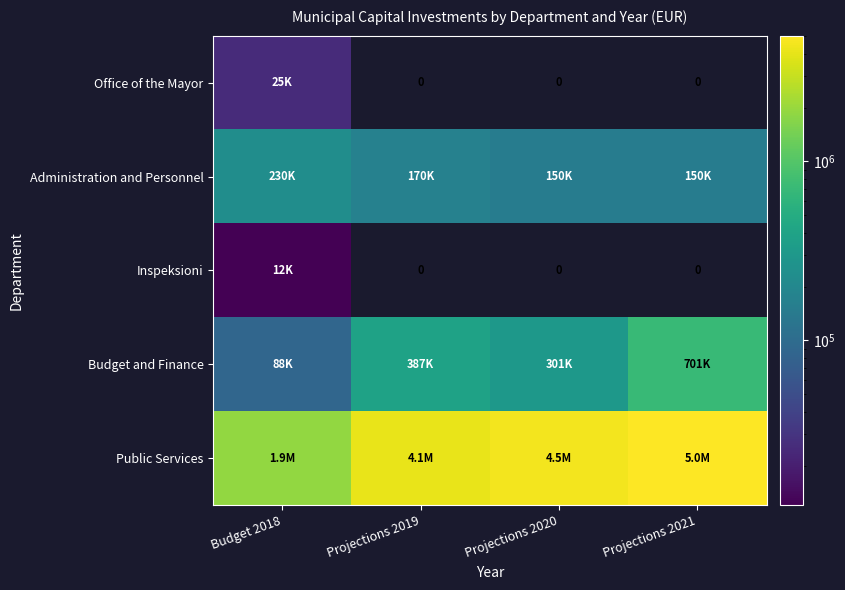

What is the difference between the maximum and minimum values in the Public Services series?

3133309